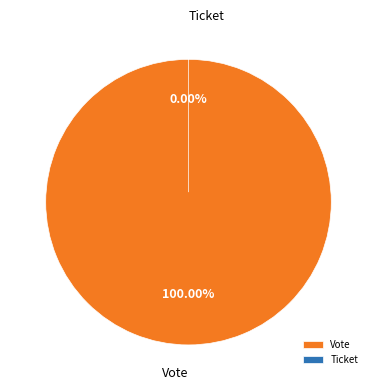

Does Vote represent more than half of the total?

Yes